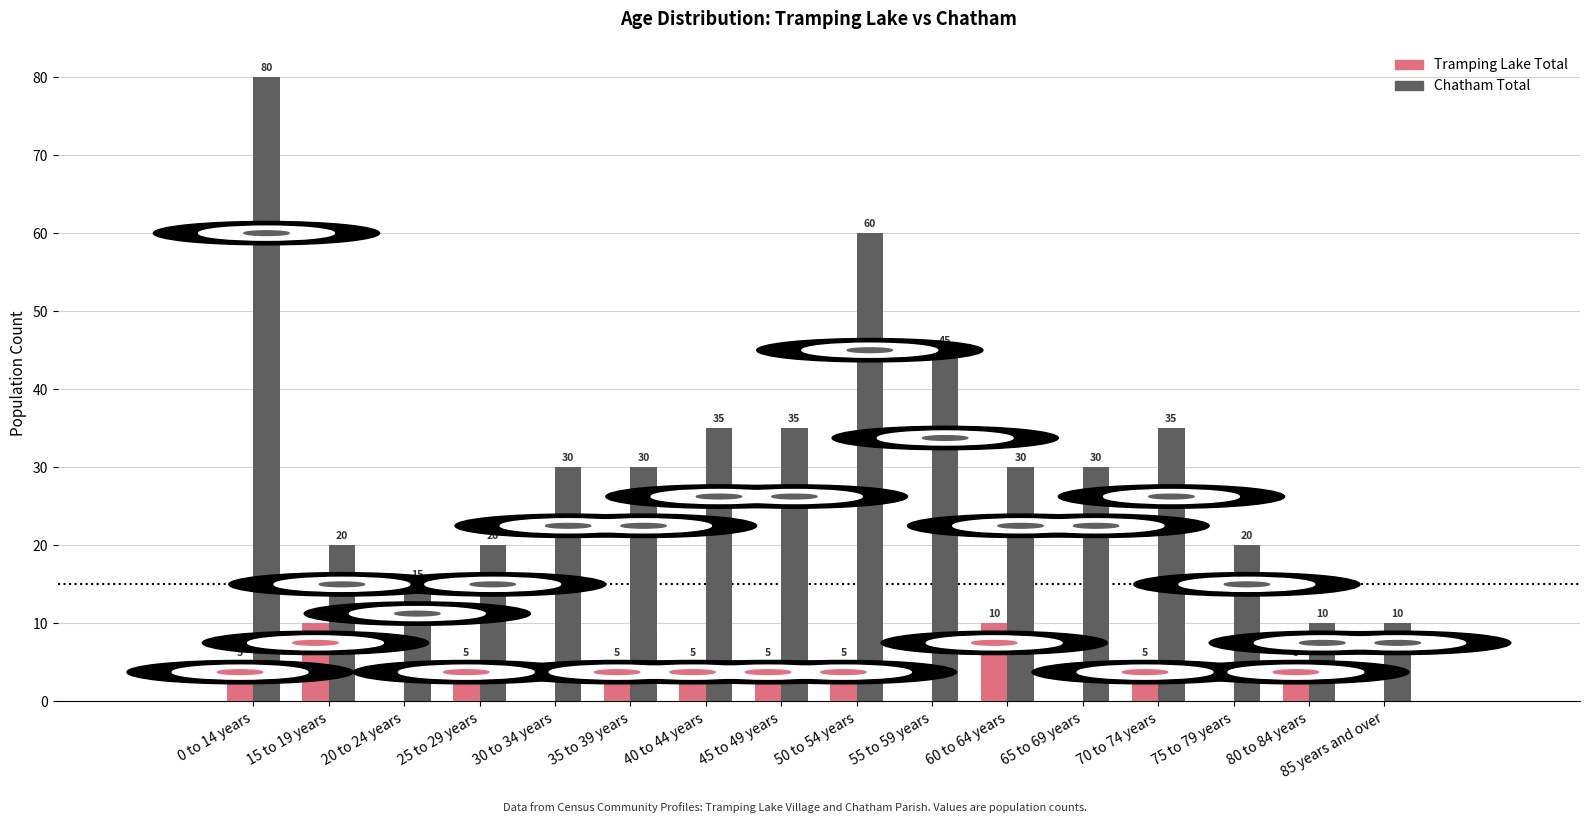

Between 25 to 29 years and 30 to 34 years, which series saw the biggest shift?

Chatham Total